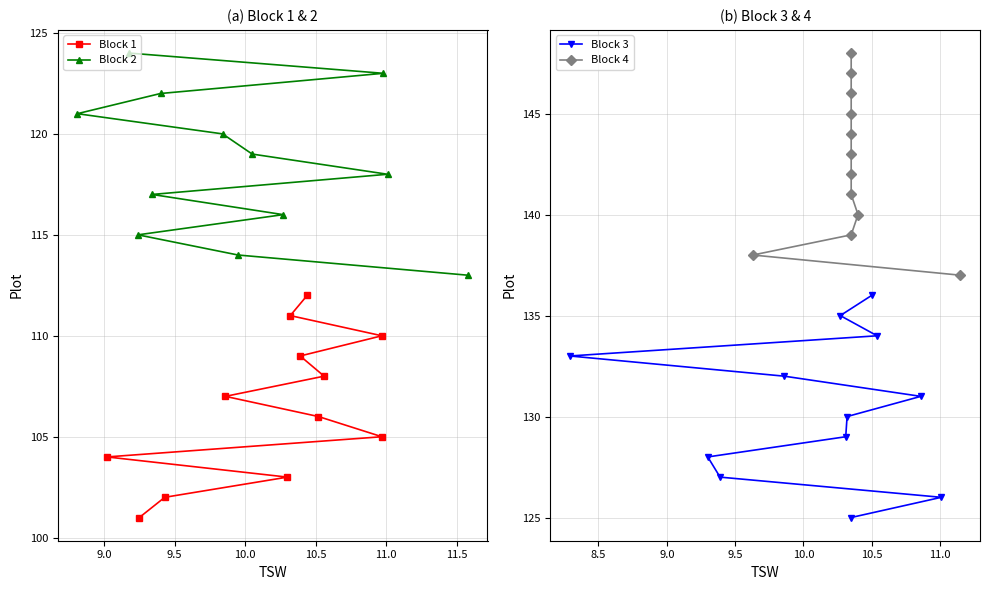

True or false: Block 2 and Block 3 cross at least once.

False